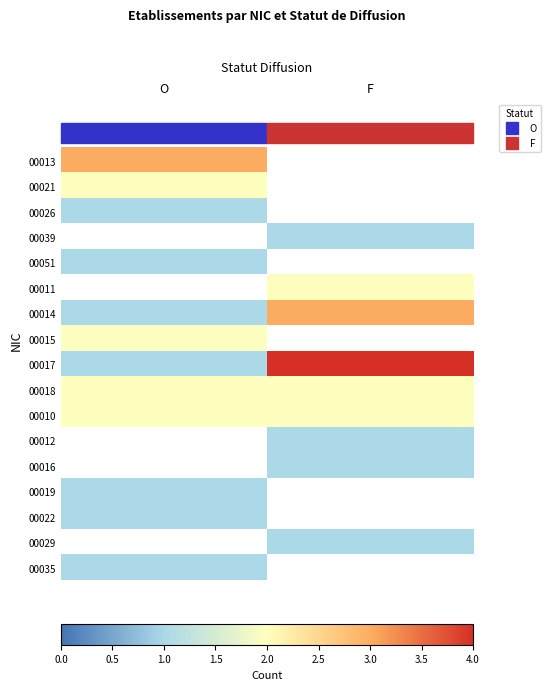

Which series has the largest range (max minus min)?

00017